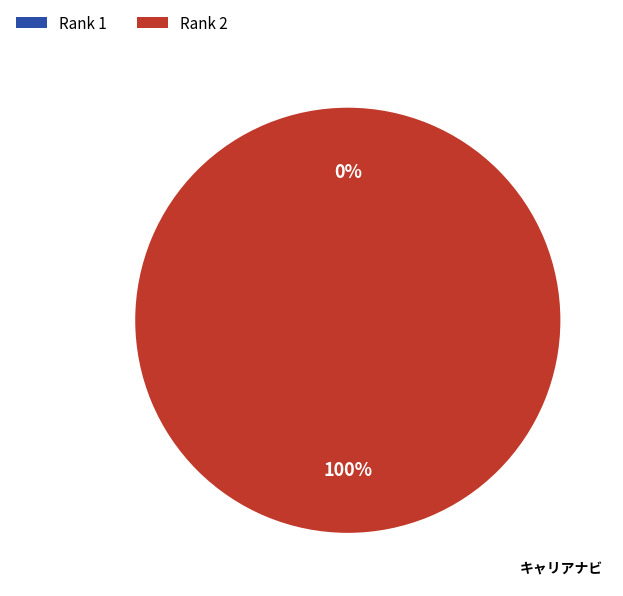

The Rank 2 slice represents 100% of the pie. True or false?

True